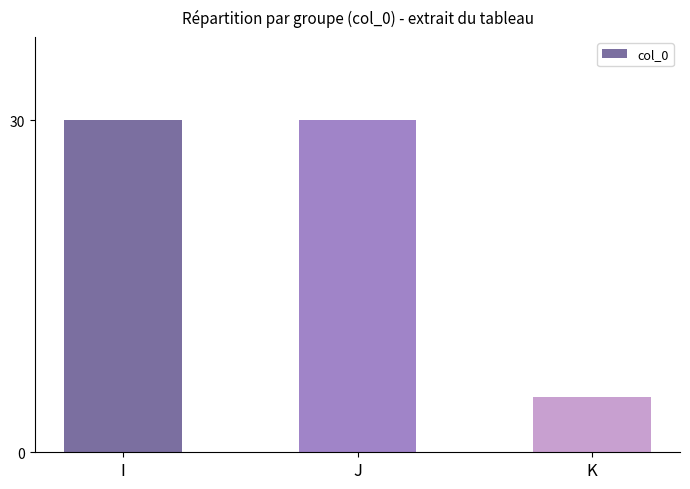

Read the value at I.

30